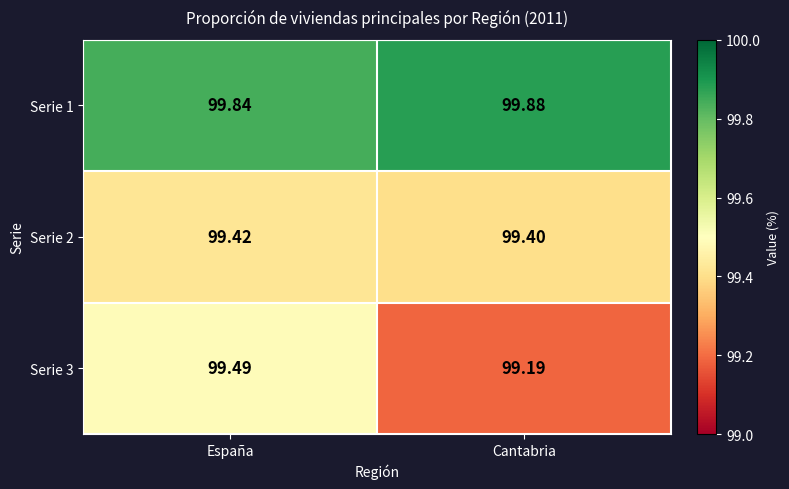

Which category has the lowest value in the Serie 2 series?

Cantabria